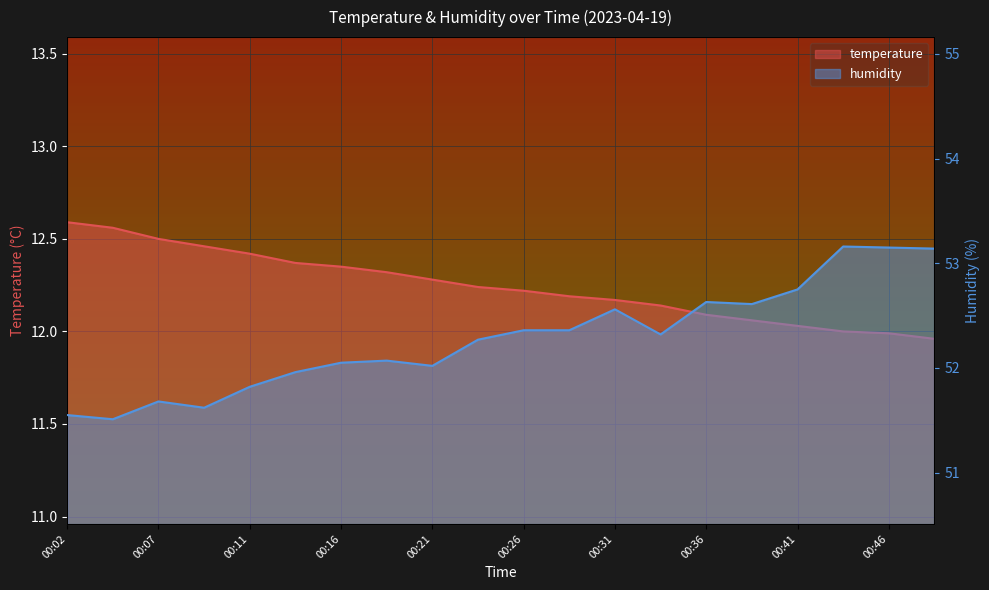

Does the chart display data point markers on the line(s)?

No